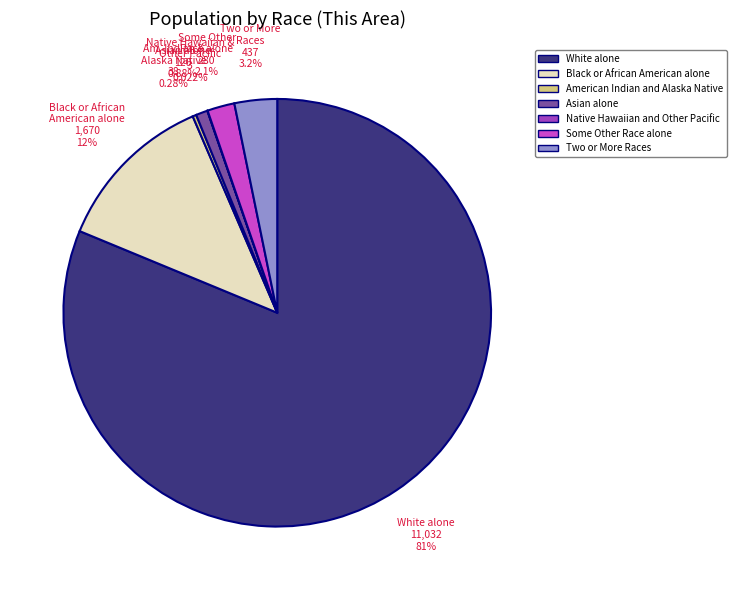

To the nearest percent, what portion does Two or More Races represent?

3%